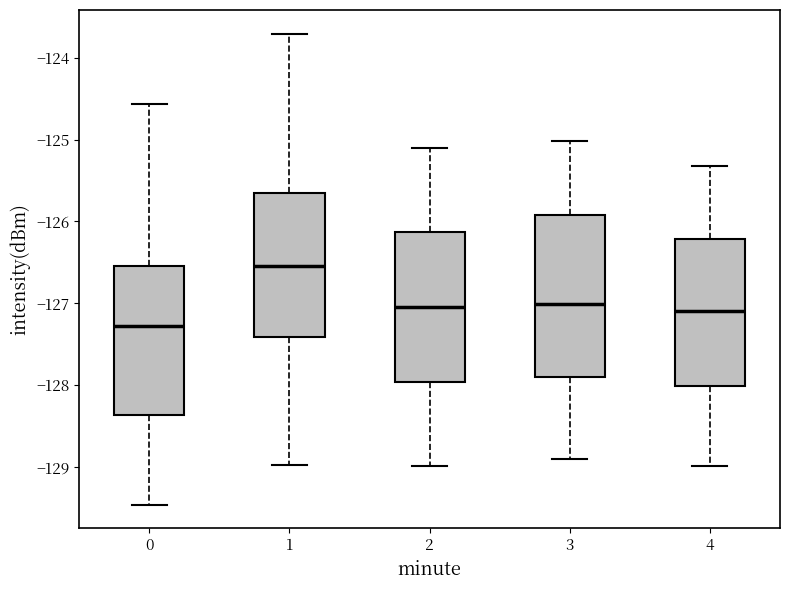

Reading left to right, transcribe this box plot: for each box, give where its median line is, the range the box spans, and where its two whiskers end, as read against the y-axis. The values are not printed on the chart, so give them approximately, as read against the axis.

0: median -127.3, box -128.4 to -126.5, whiskers -129.5 to -124.6
1: median -126.5, box -127.4 to -125.7, whiskers -129.0 to -123.7
2: median -127.0, box -128.0 to -126.1, whiskers -129.0 to -125.1
3: median -127.0, box -127.9 to -125.9, whiskers -128.9 to -125.0
4: median -127.1, box -128.0 to -126.2, whiskers -129.0 to -125.3